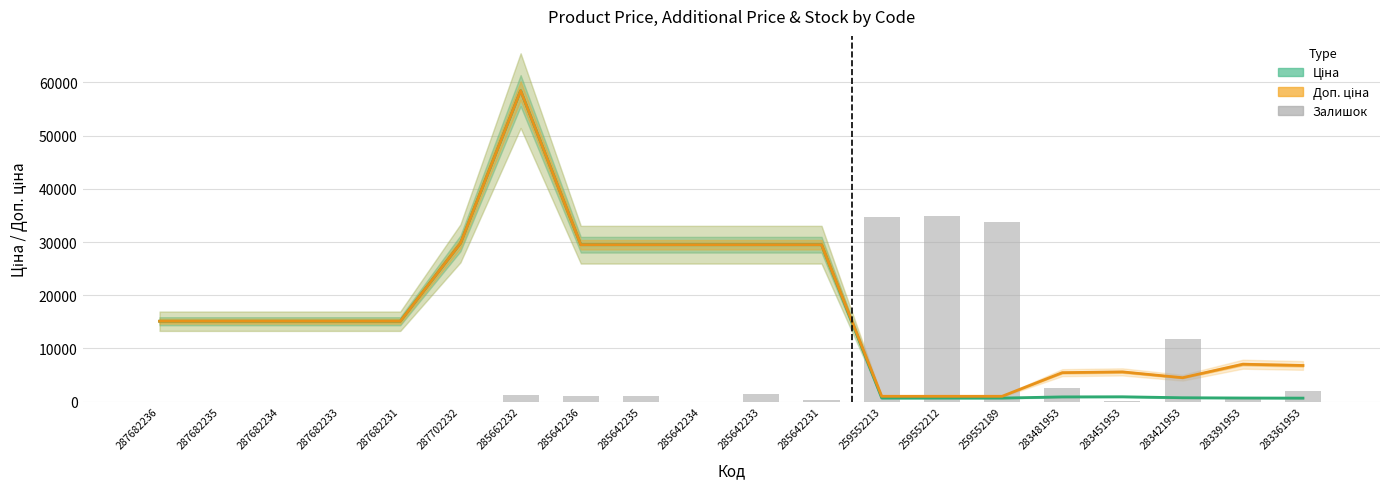

What is the approximate value of Доп. ціна at 283481953?

5462.3